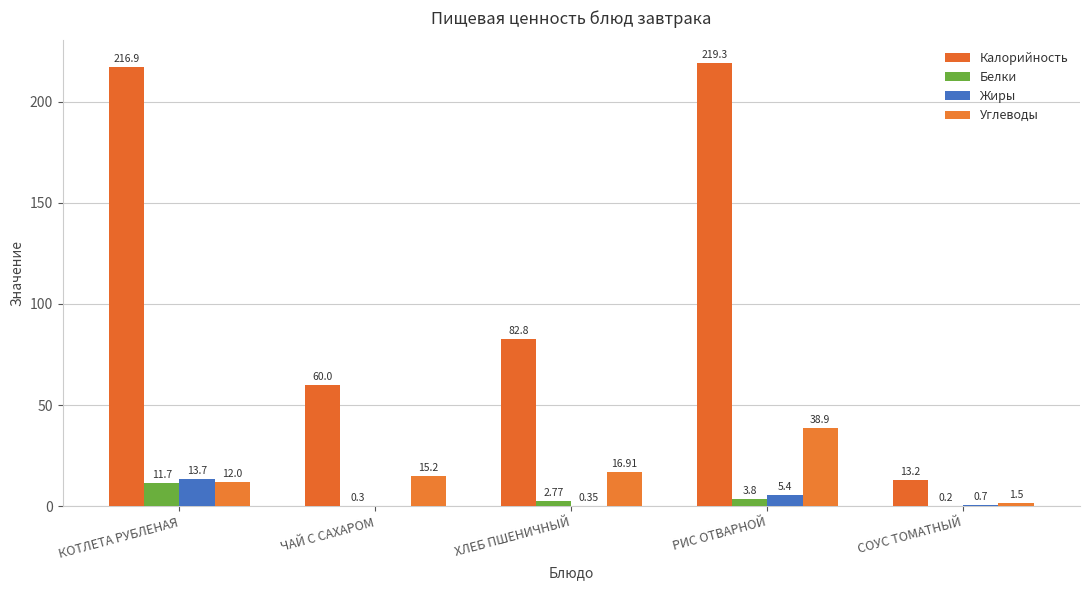

At which category does the chart reach its minimum across all series?

ЧАЙ С САХАРОМ